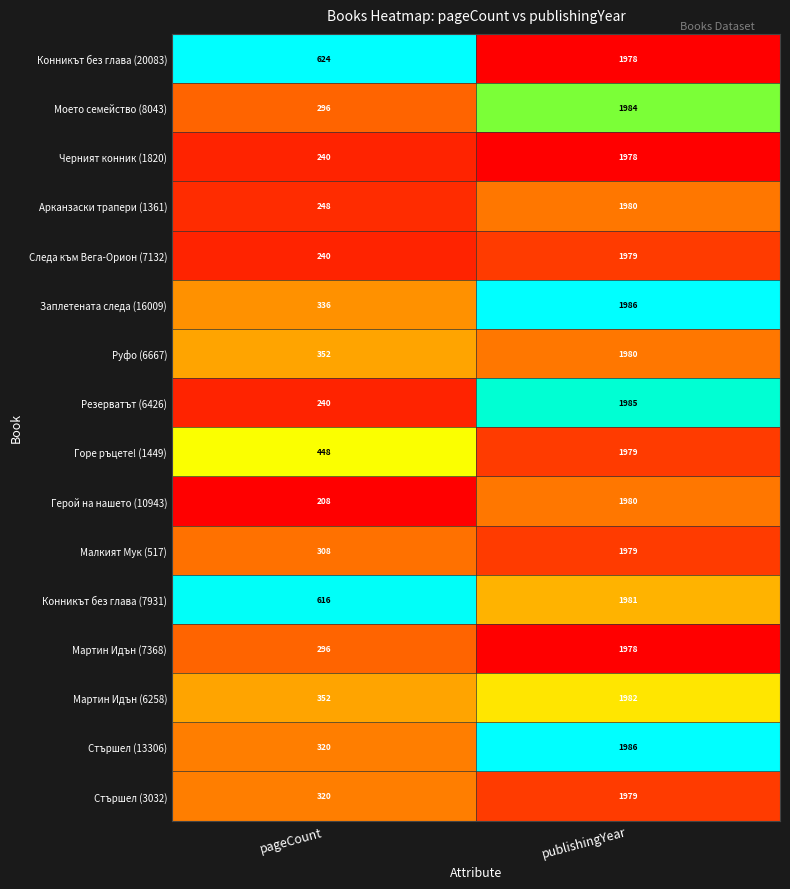

How many distinct data groups are displayed?

16